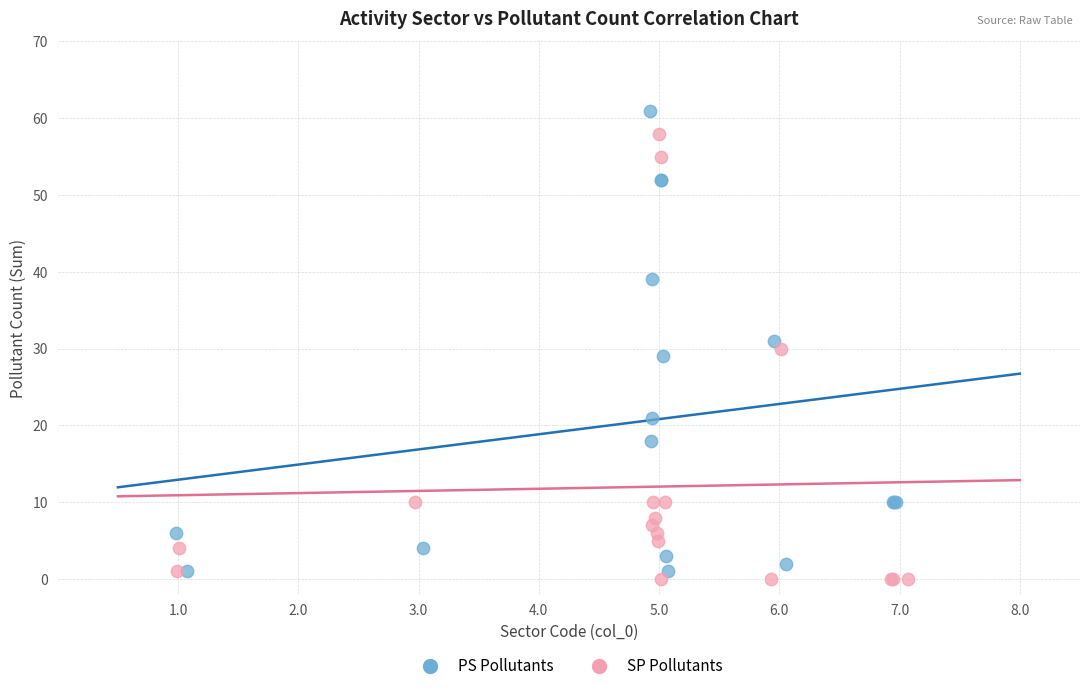

Which series contains the lowest Y value?

SP Pollutants